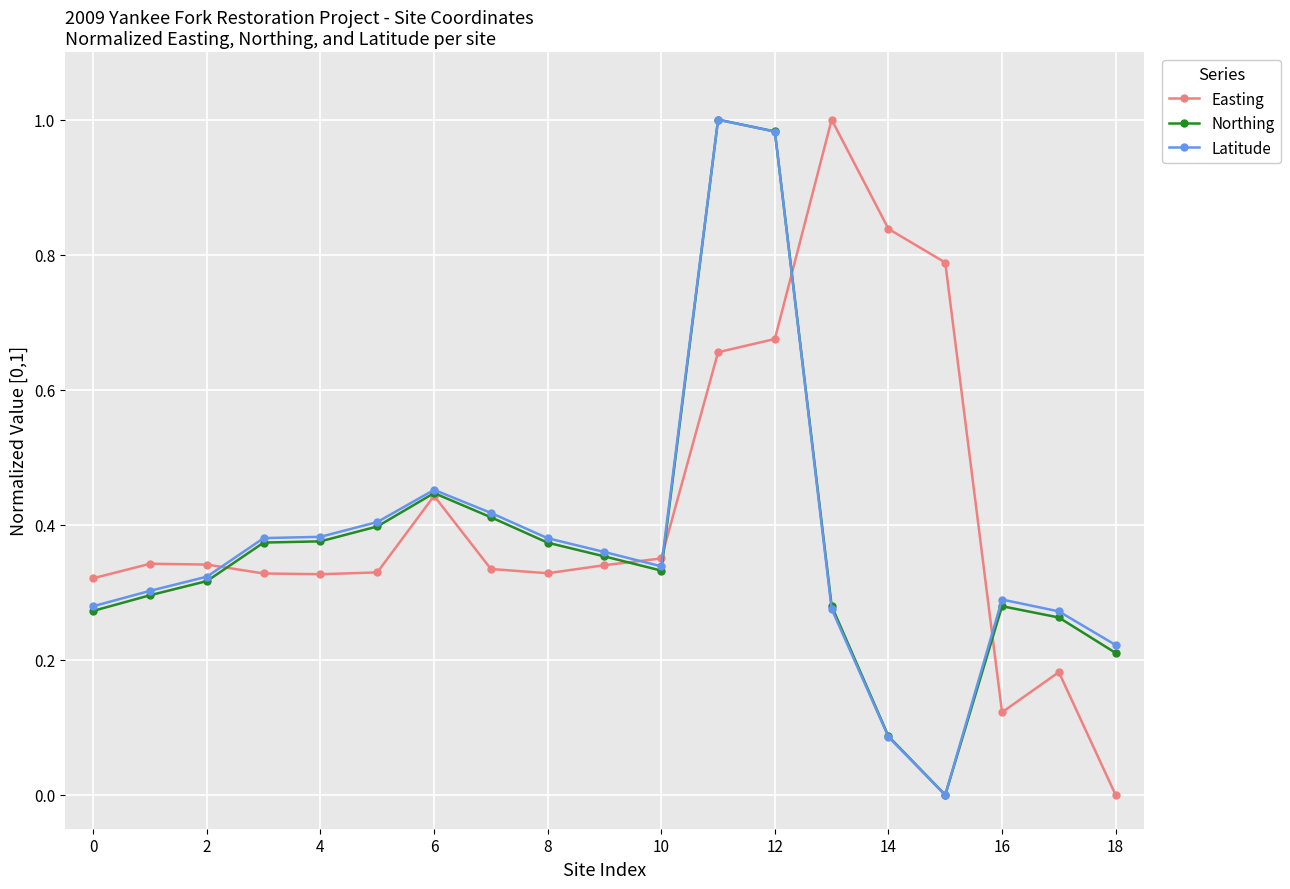

What are all the series names shown in the legend?

Easting, Northing, Latitude